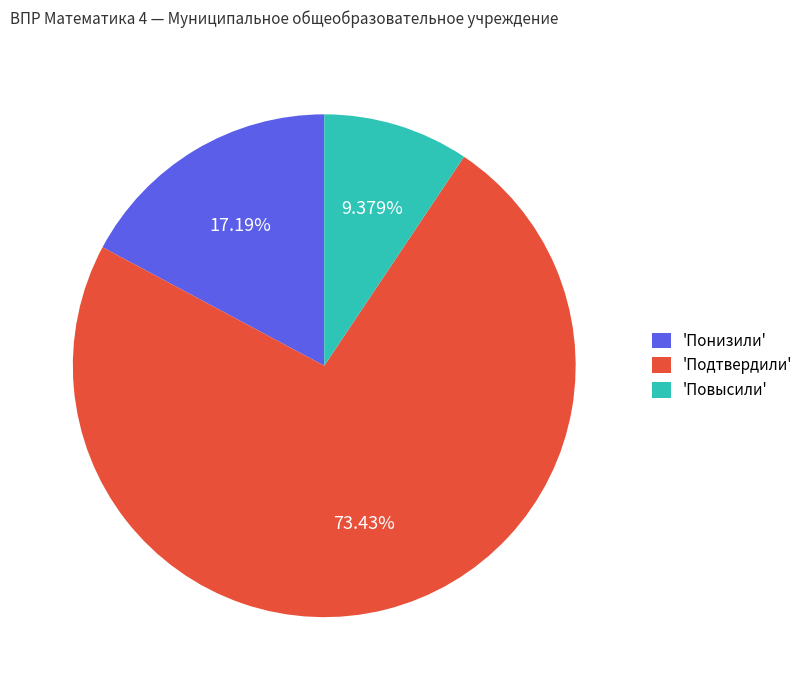

Combined, do 'Повысили' and 'Понизили' account for over 50%?

No